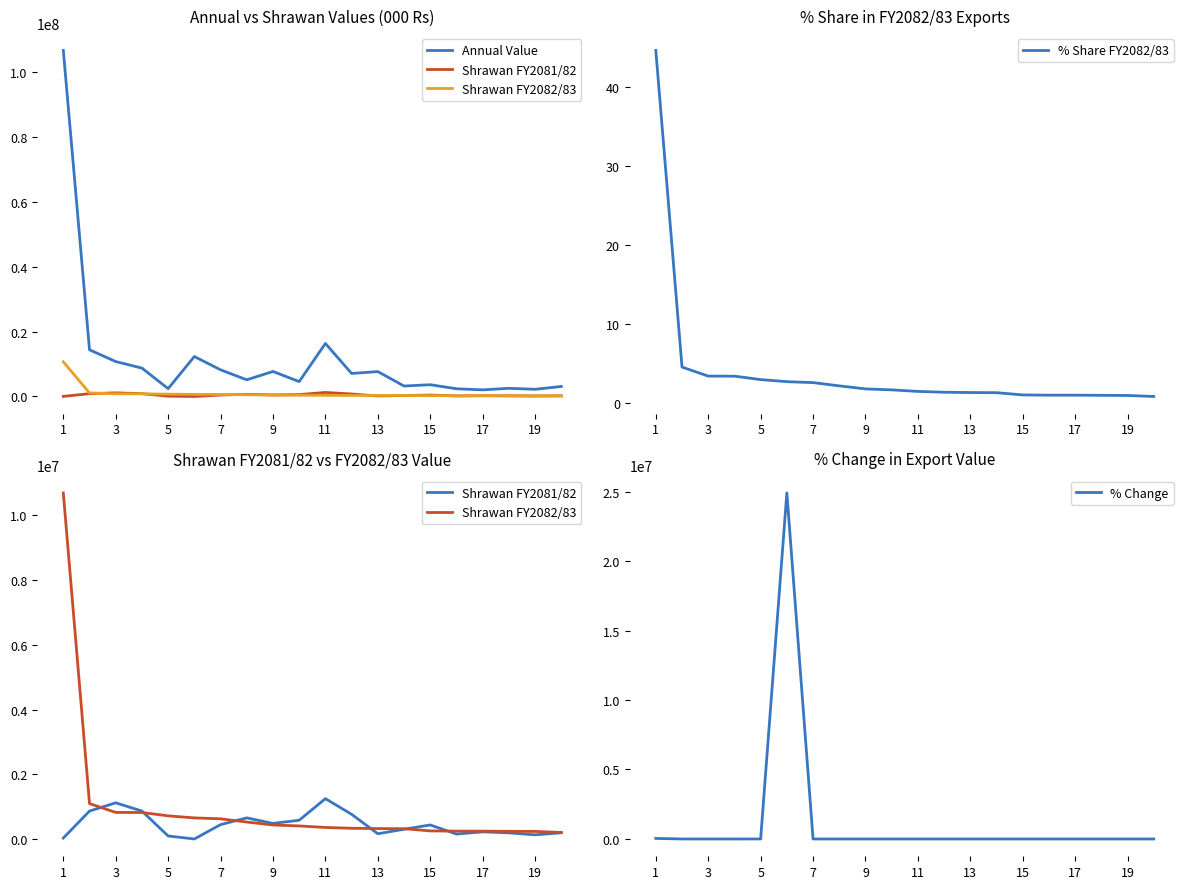

What is the minimum value for Shrawan FY2081/82?

2.6